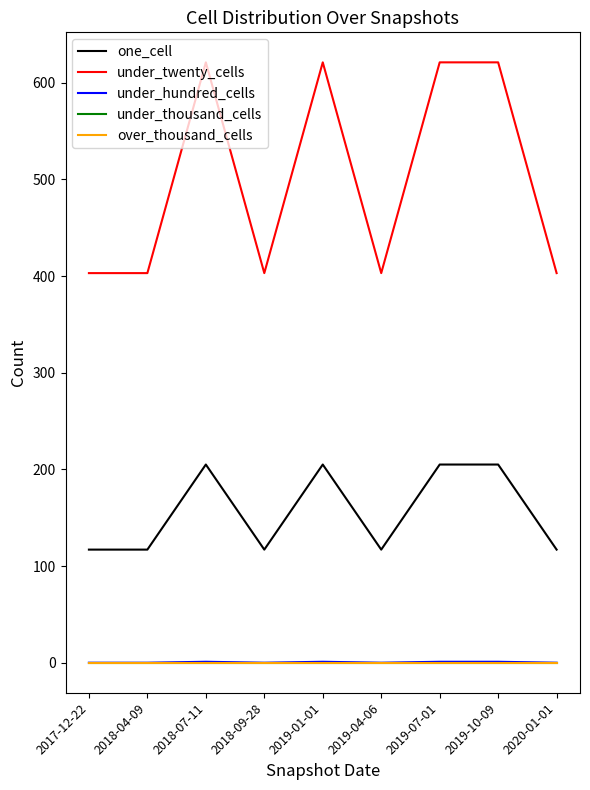

Does the chart display data point markers on the line(s)?

No